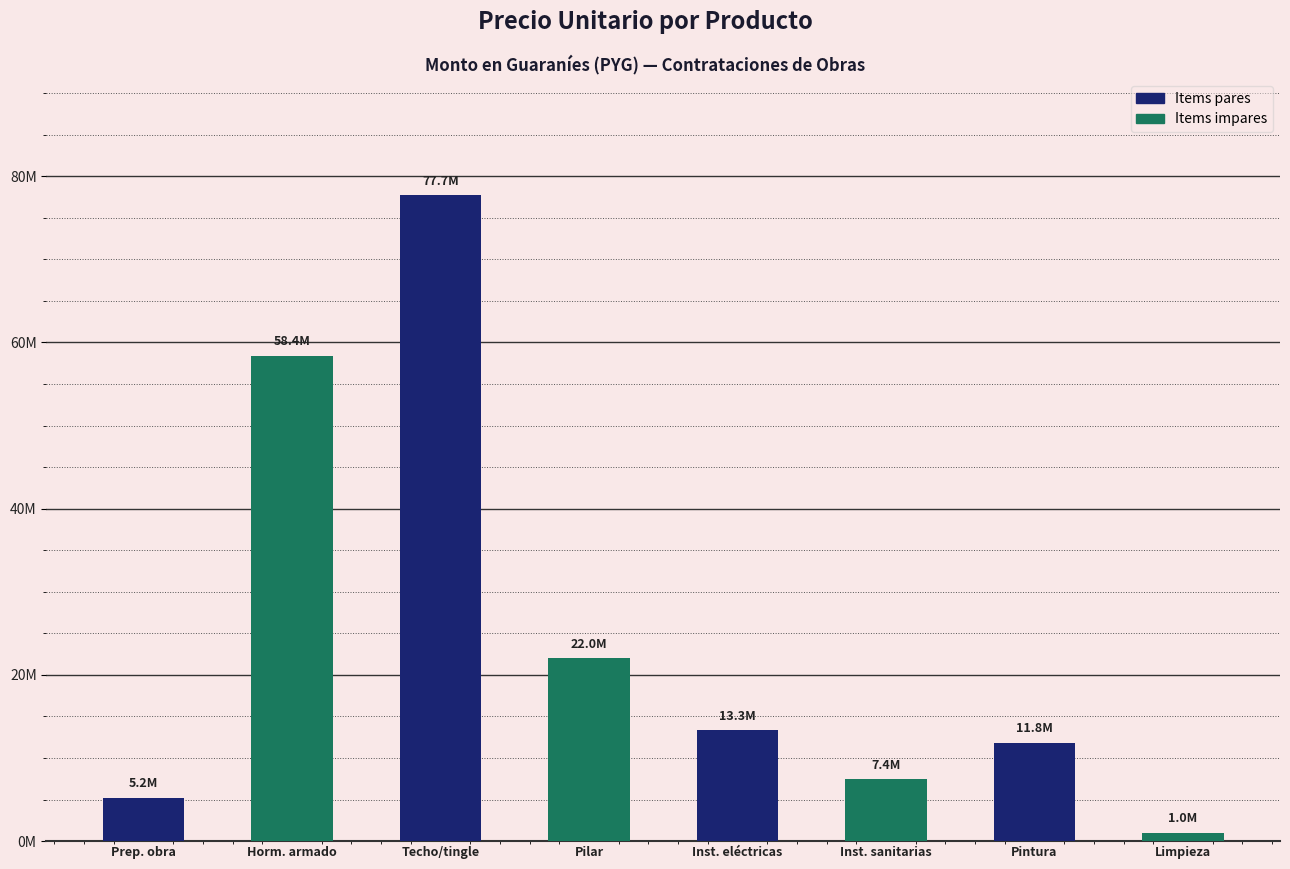

Which has a higher value, Pilar or Limpieza?

Pilar